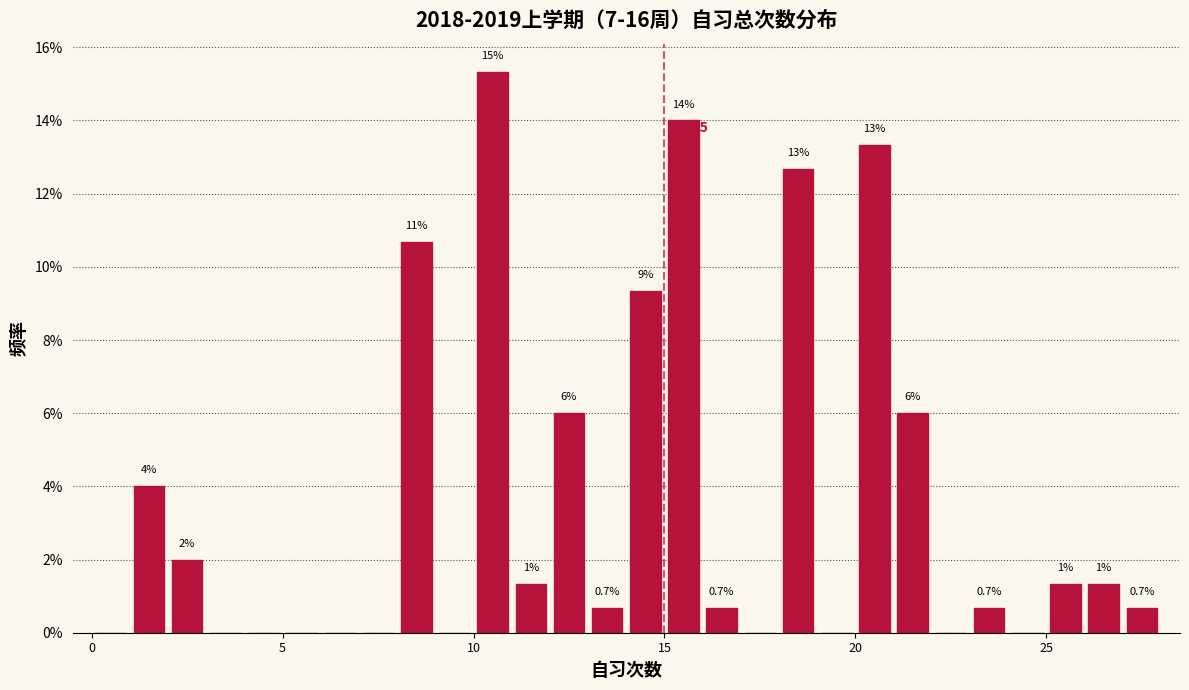

Read against the x-axis, roughly where is the centre of the tallest bar?

10.5